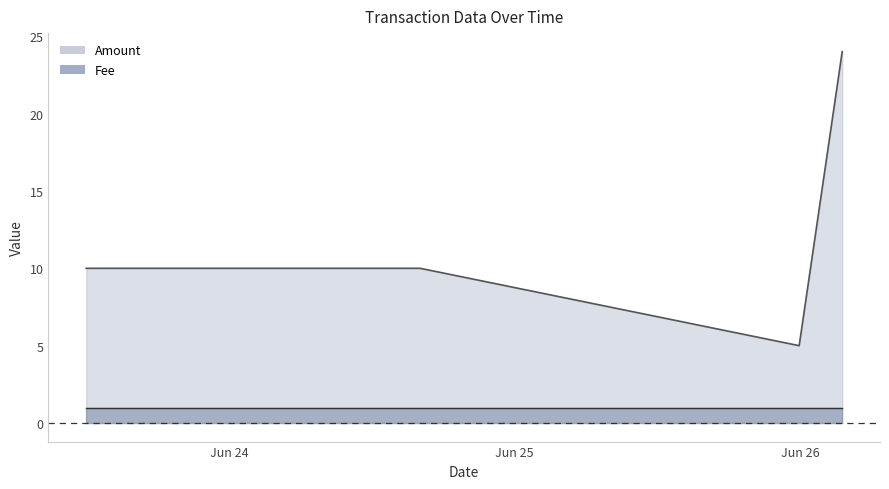

What is the sum of the values at 2017-06-26 03:30:36 and 2017-06-23 11:59:09?

34